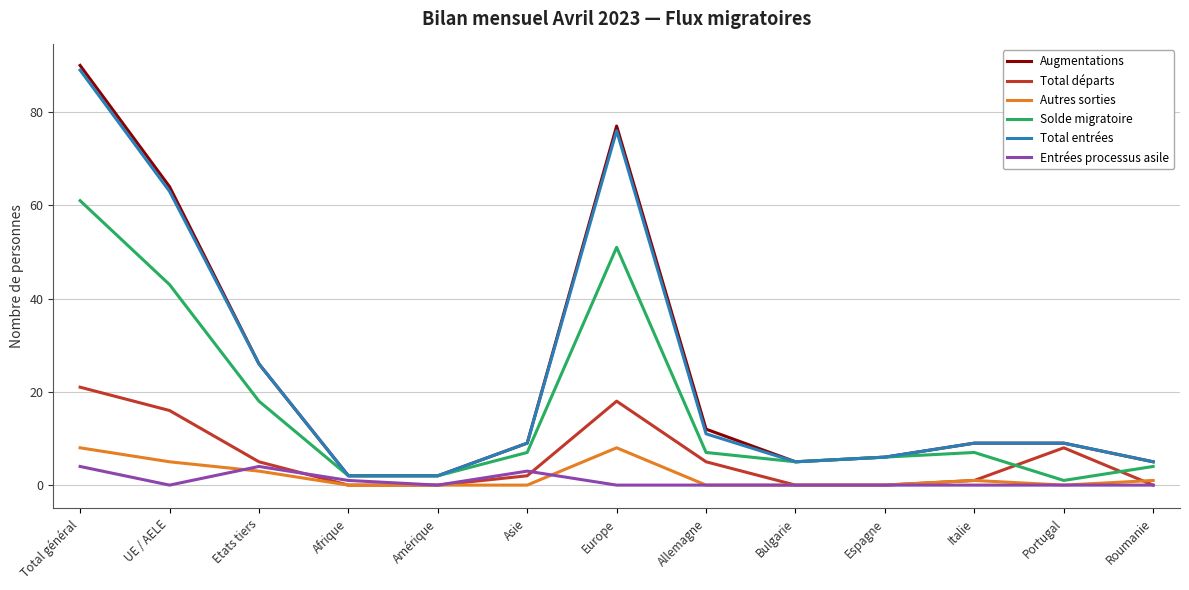

What is the difference between the second highest and minimum values in the Entrées processus asile series?

4